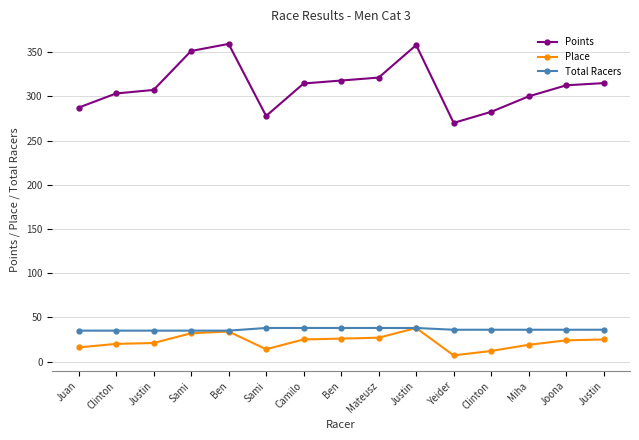

At Juan, list the series in order from largest to smallest.

Points, Total Racers, Place